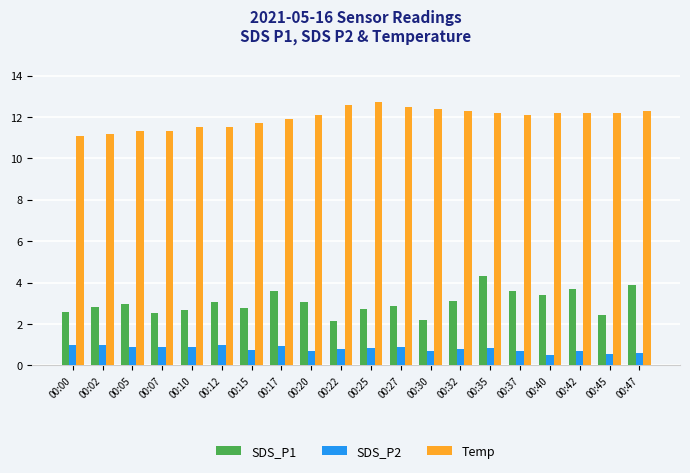

What is the value of the SDS_P1 bar at the 8th from the left?

3.6